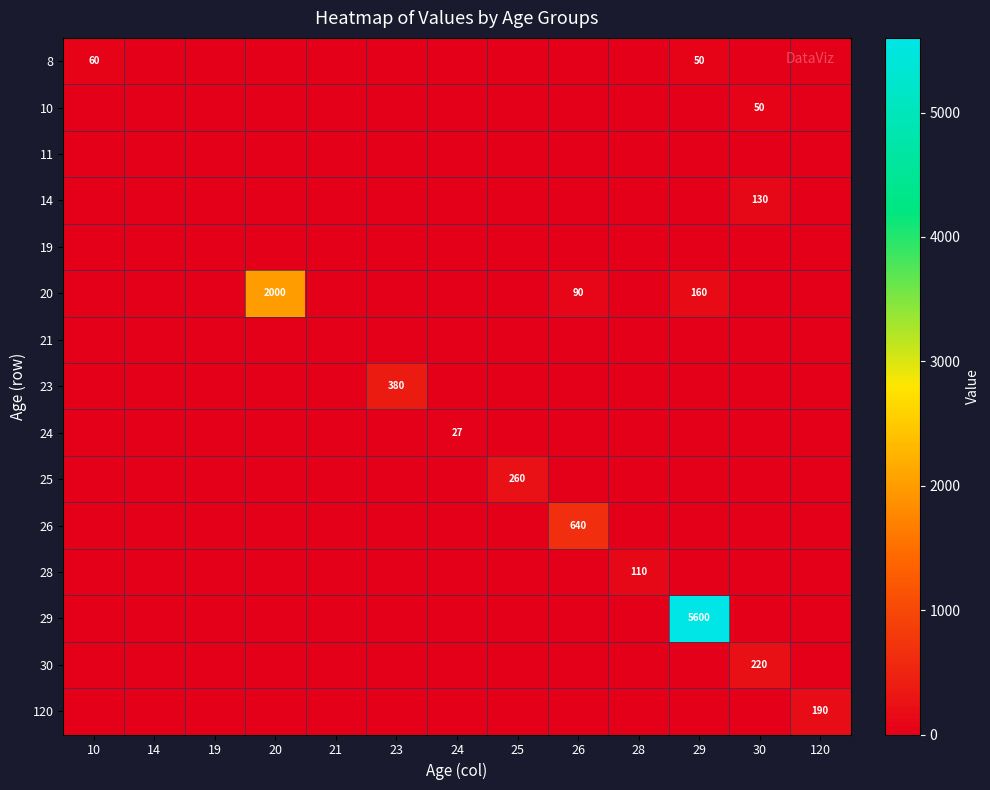

How many data points does each series have?

13